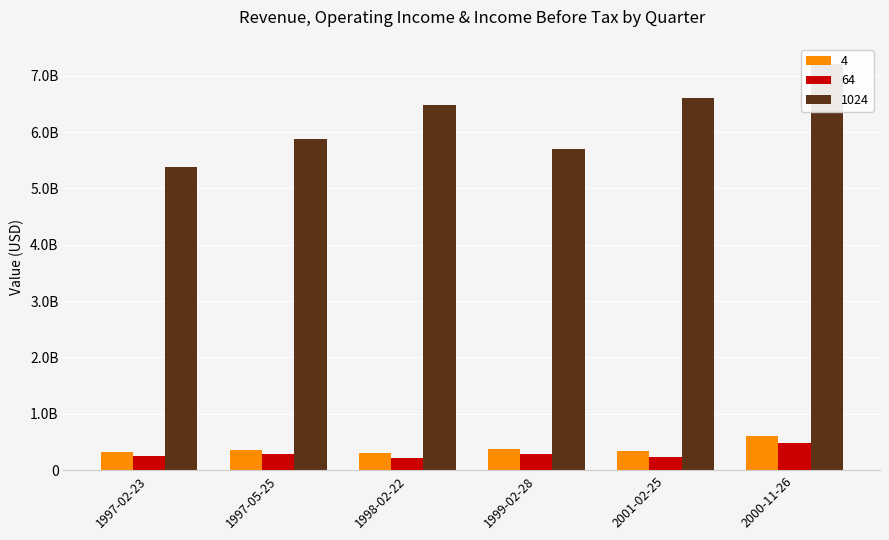

Which has a higher value, 1999-02-28 or 2001-02-25?

1999-02-28